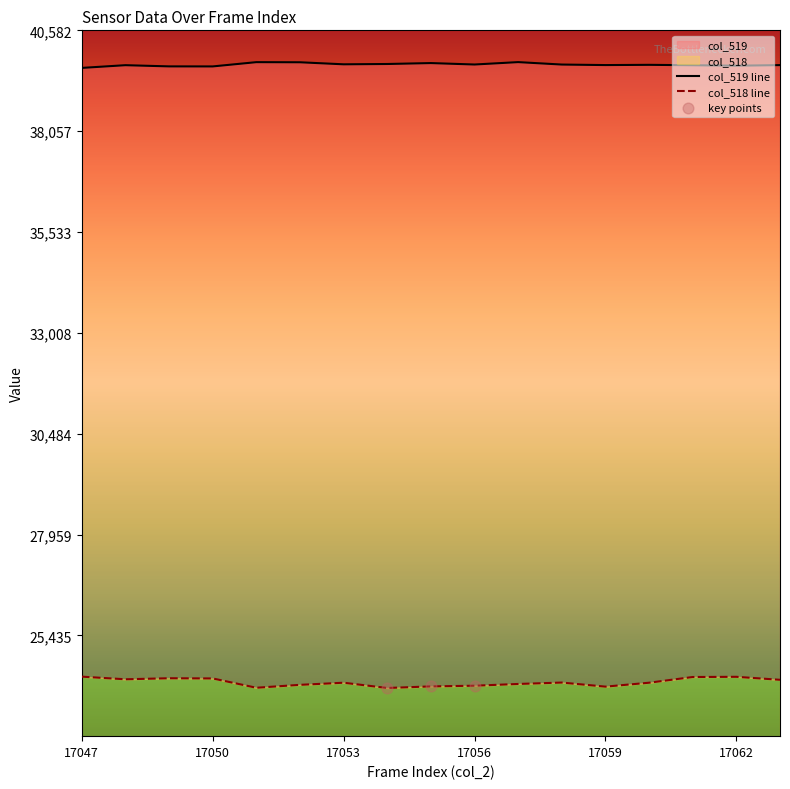

Which series reaches the maximum Y coordinate?

col_519